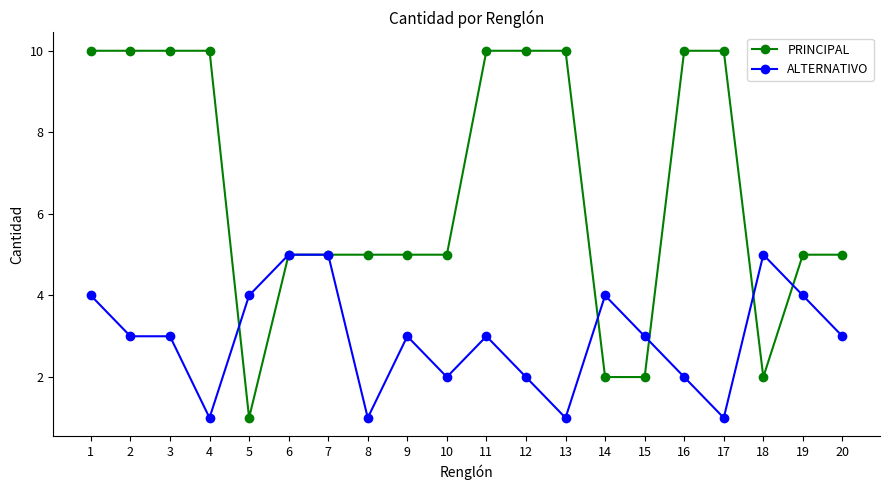

At which category is the sum across all series the highest?

1